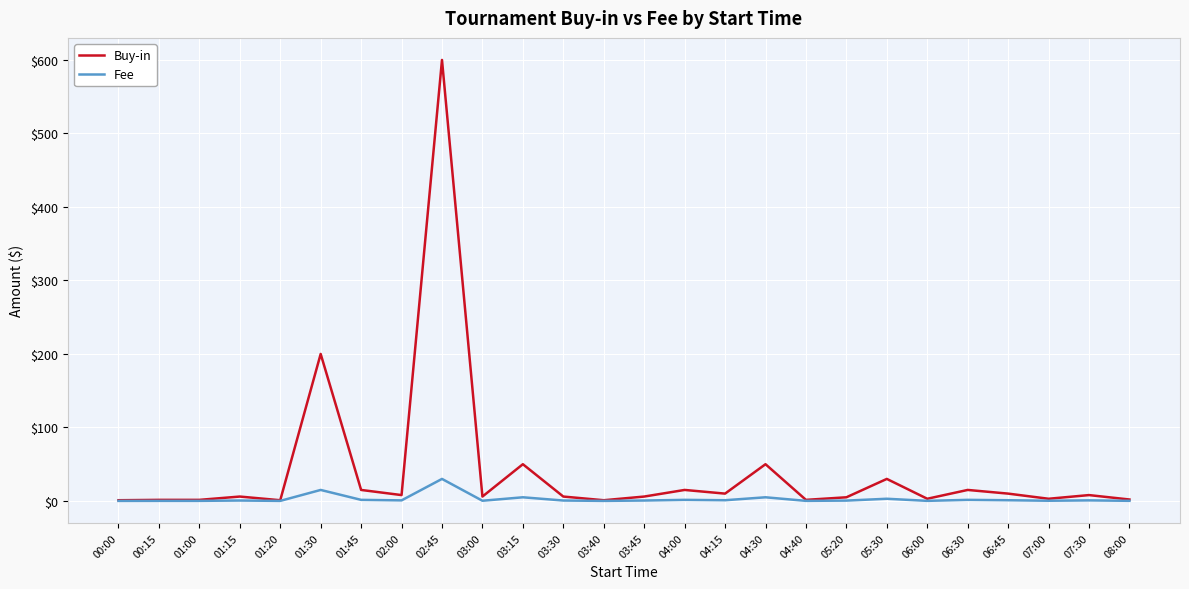

Where is Buy-in nearest to the value 300?

01:30